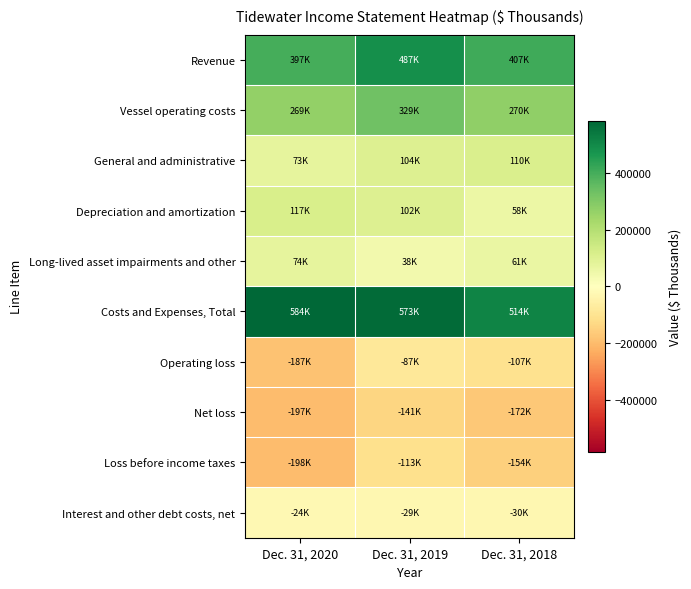

At Dec. 31, 2020, list the series in order from smallest to largest.

Loss before income taxes, Net loss, Operating loss, Interest and other debt costs, net, General and administrative, Long-lived asset impairments and other, Depreciation and amortization, Vessel operating costs, Revenue, Costs and Expenses, Total